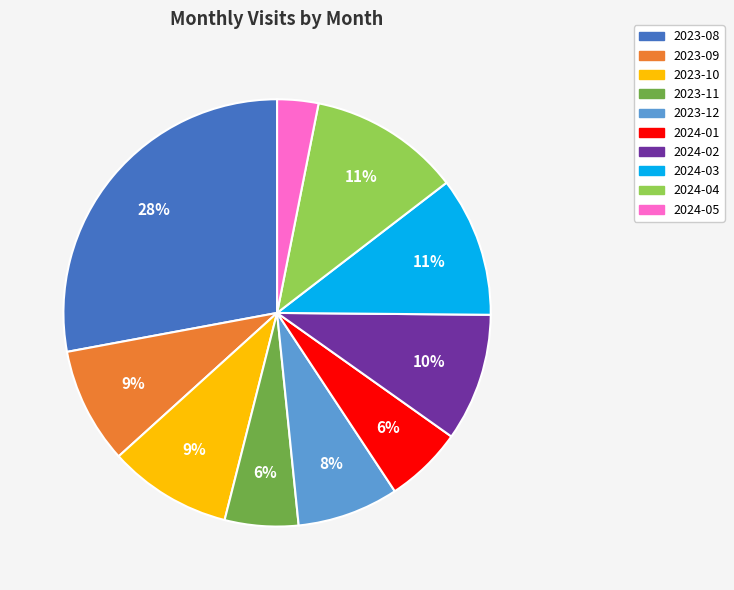

To the nearest percent, what is the average slice percentage?

10%